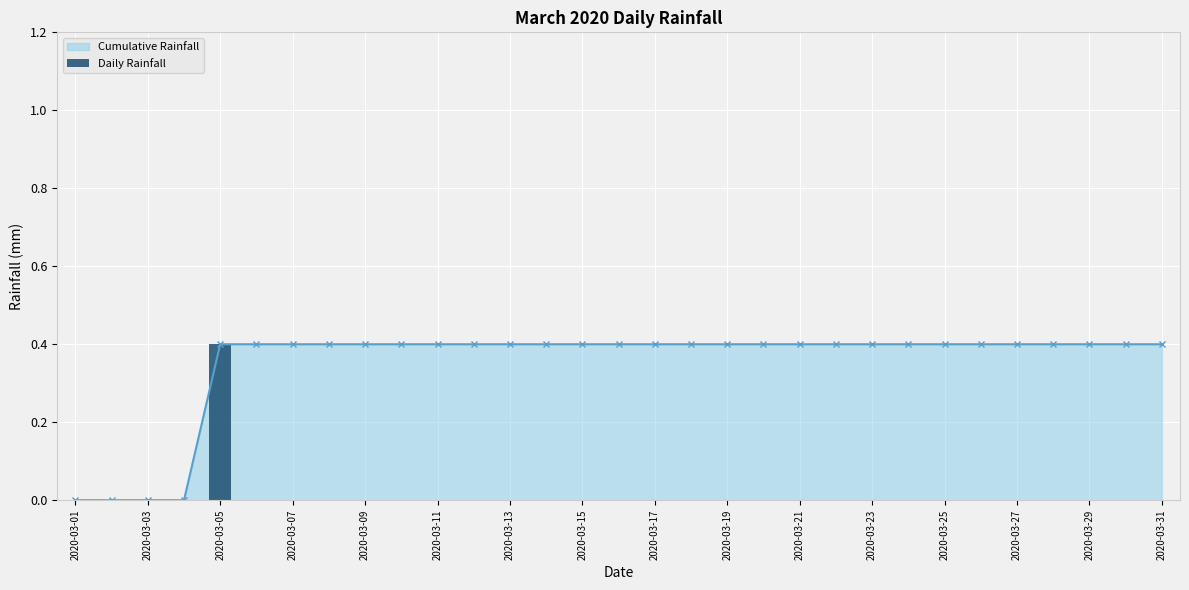

What is the greatest value displayed?

0.4